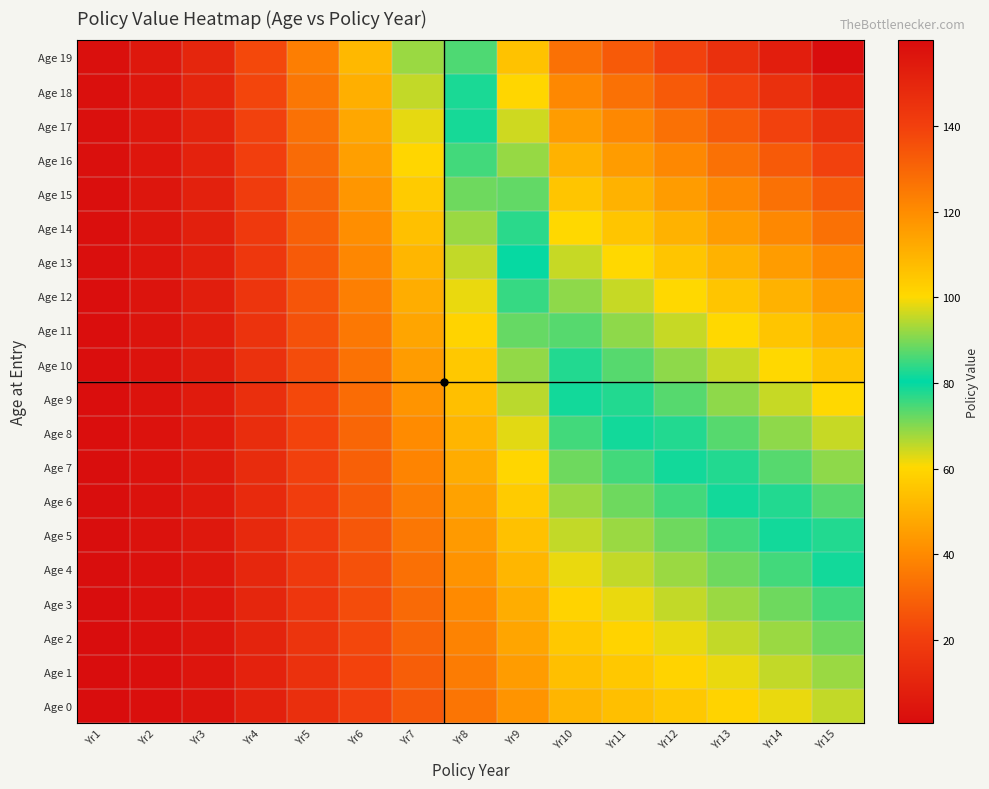

Between Yr12 and Yr5, which is larger?

Yr12